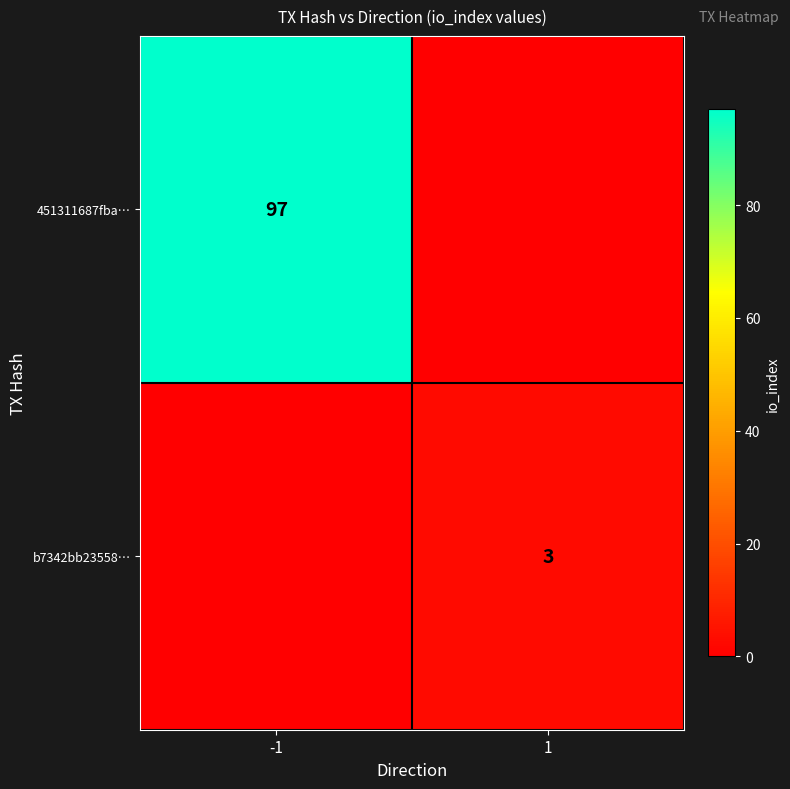

Which series has the widest spread of values?

451311687fba…